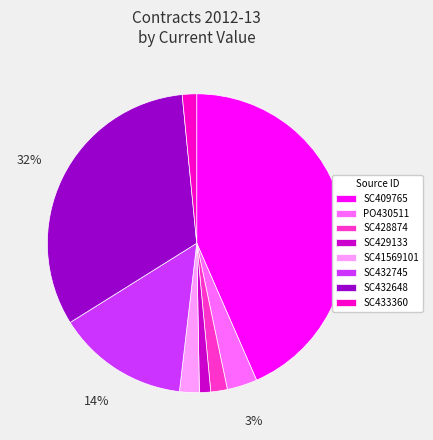

The SC41569101 slice represents 2% of the pie. True or false?

True